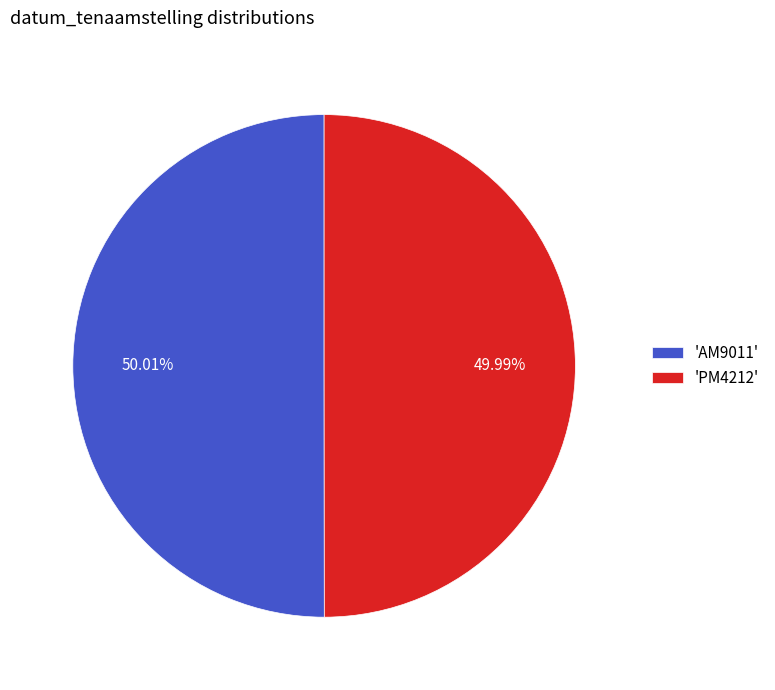

Is there a majority slice in this chart?

Yes